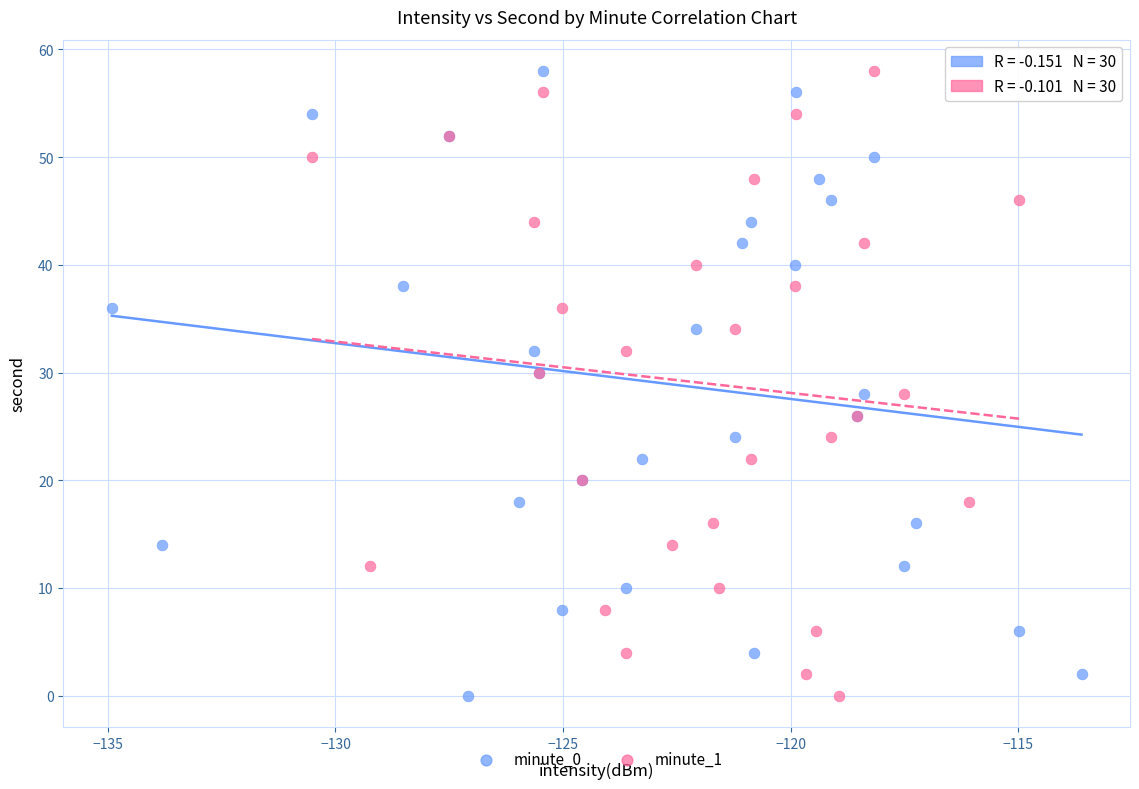

What are all the series names shown in the legend?

minute_0, minute_1